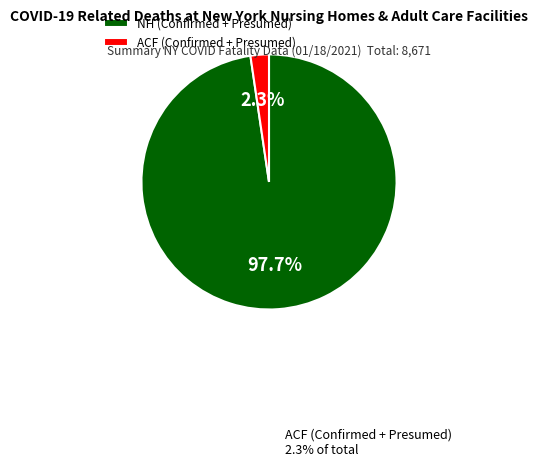

To the nearest percent, what is the difference between the largest and smallest slice percentages?

95%